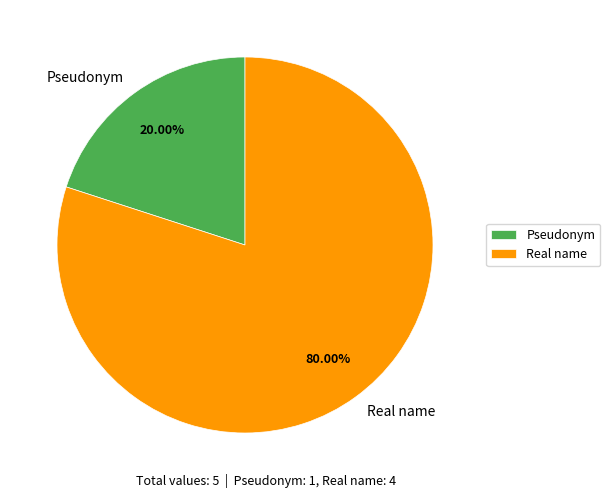

Which has a higher value, Pseudonym or Real name?

Real name